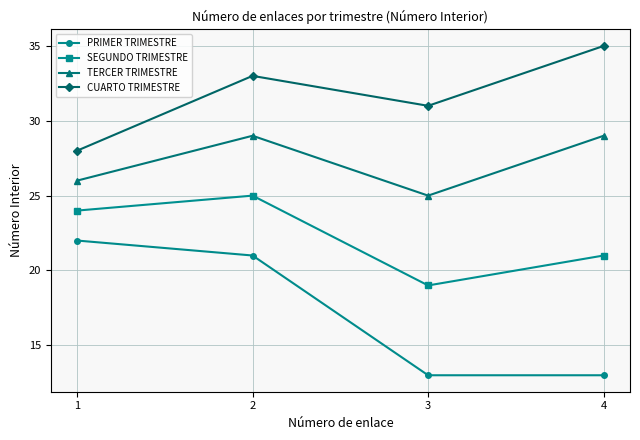

Read the CUARTO TRIMESTRE value at 2.

33